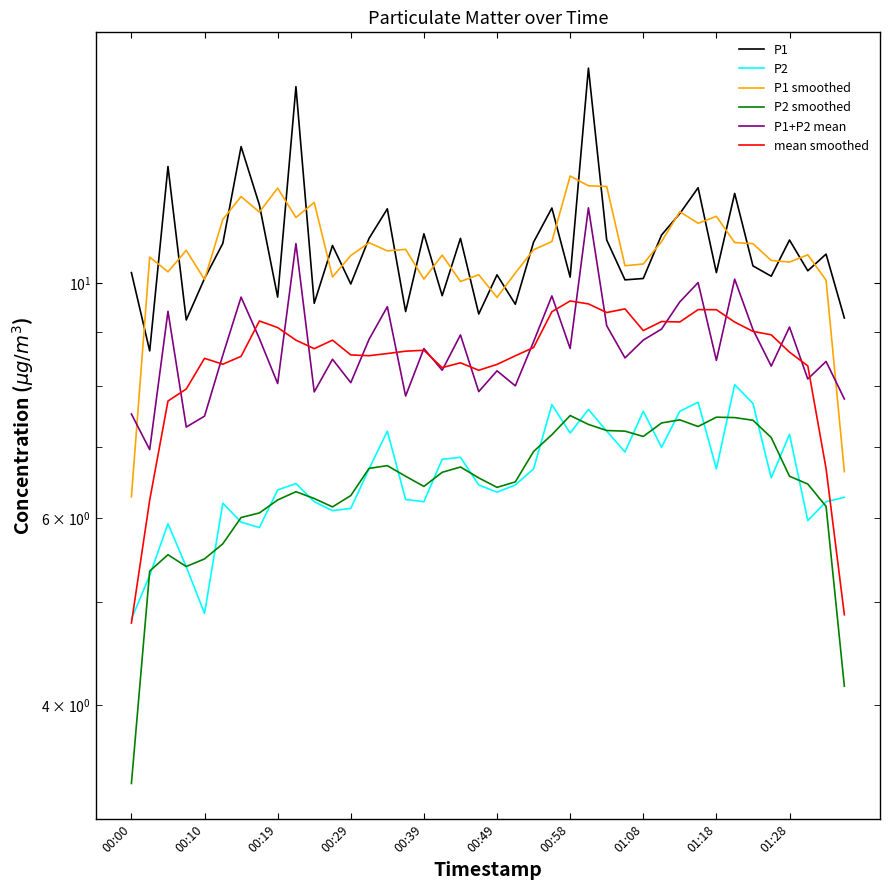

Reading left to right, transcribe all the data shown in this chart.

P1: 10.2	8.6	12.9	9.2	10.1	10.9	13.4	11.8	9.7	15.3	9.6	10.8	10.0	11.0	11.8	9.4	11.1	9.7	11.0	9.3	10.2	9.6	10.9	11.8	10.1	15.9	11.0	10.1	10.1	11.1	11.6	12.3	10.2	12.2	10.4	10.2	11.0	10.3	10.7	9.3
P2: 4.8	5.3	5.9	5.4	4.9	6.2	6.0	5.9	6.4	6.5	6.2	6.1	6.1	6.7	7.2	6.2	6.2	6.8	6.8	6.5	6.3	6.5	6.7	7.7	7.2	7.6	7.2	6.9	7.6	7.0	7.6	7.7	6.7	8.0	7.7	6.5	7.2	6.0	6.2	6.3
P1 smoothed: 6.3	10.6	10.2	10.7	10.1	11.5	12.1	11.7	12.3	11.5	11.9	10.1	10.6	10.9	10.7	10.8	10.1	10.6	10.0	10.2	9.7	10.2	10.8	10.9	12.6	12.4	12.3	10.4	10.4	10.9	11.7	11.4	11.6	10.9	10.9	10.5	10.5	10.6	10.1	6.6
P2 smoothed: 3.4	5.3	5.5	5.4	5.5	5.7	6.0	6.1	6.2	6.4	6.3	6.1	6.3	6.7	6.7	6.6	6.4	6.6	6.7	6.5	6.4	6.5	6.9	7.2	7.5	7.4	7.3	7.2	7.2	7.4	7.4	7.3	7.5	7.5	7.4	7.2	6.6	6.5	6.2	4.2
P1+P2 mean: 7.5	7.0	9.4	7.3	7.5	8.6	9.7	8.9	8.0	10.9	7.9	8.5	8.1	8.8	9.5	7.8	8.7	8.3	8.9	7.9	8.3	8.0	8.8	9.7	8.7	11.8	9.1	8.5	8.8	9.1	9.6	10.0	8.5	10.1	9.0	8.3	9.1	8.1	8.4	7.8
mean smoothed: 4.8	6.2	7.7	7.9	8.5	8.4	8.5	9.2	9.1	8.8	8.7	8.8	8.6	8.5	8.6	8.6	8.6	8.3	8.4	8.3	8.4	8.5	8.7	9.4	9.6	9.6	9.4	9.5	9.0	9.2	9.2	9.4	9.4	9.2	9.0	8.9	8.6	8.4	6.7	4.9